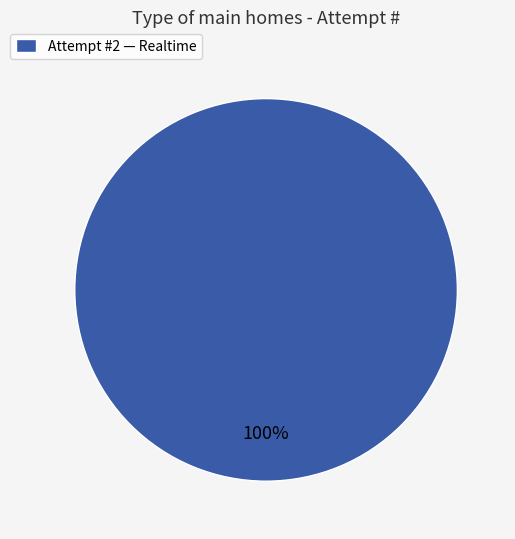

Which category accounts for the majority?

Attempt #2 — Realtime